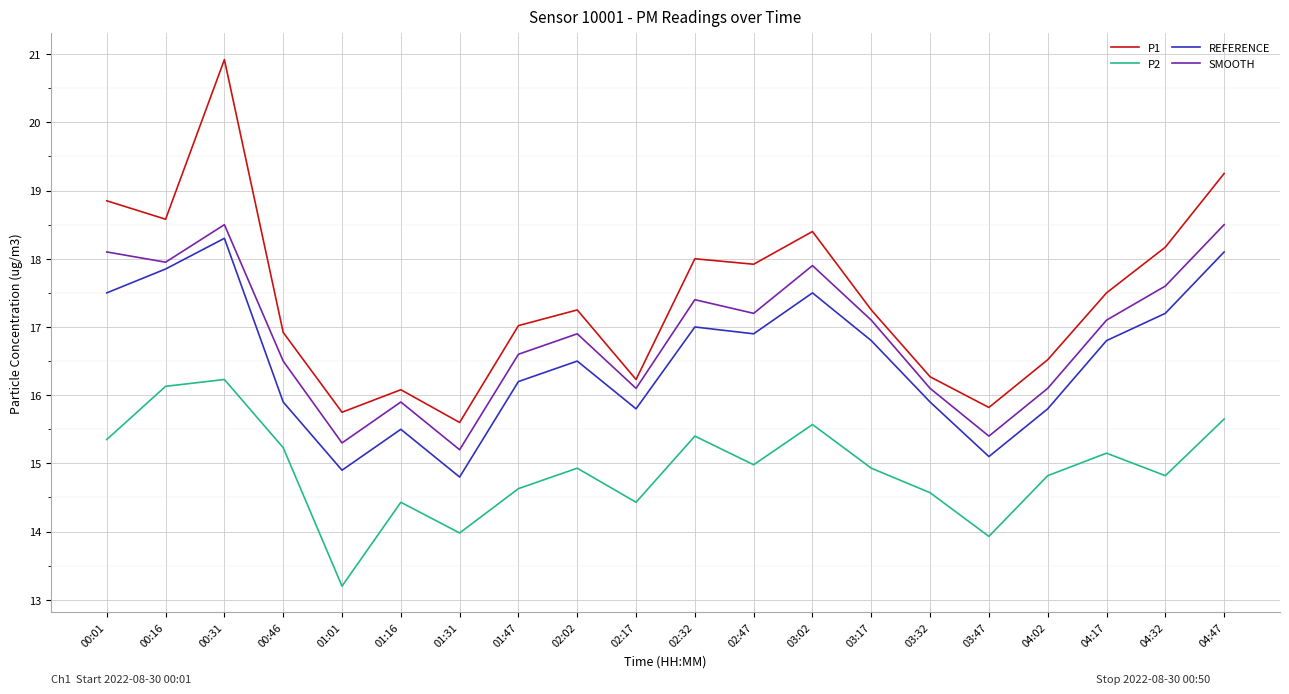

What is the minimum value shown in the chart?

13.2